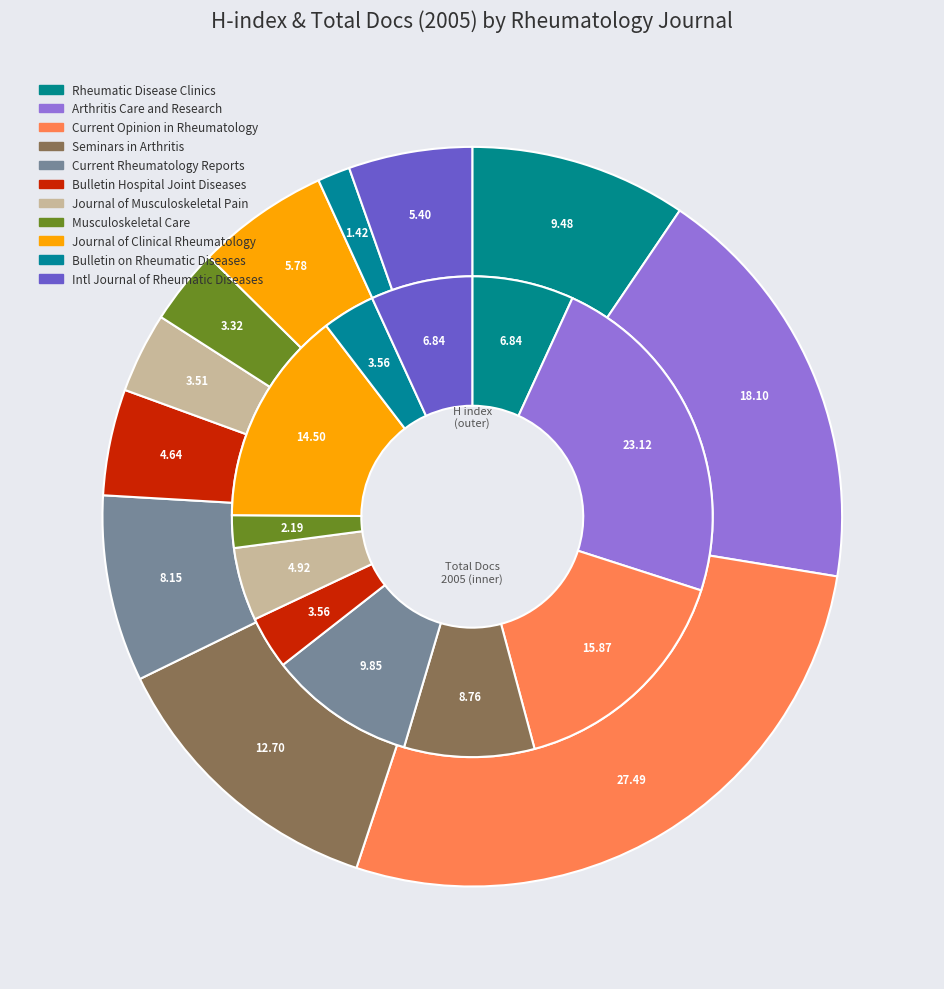

To the nearest percent, what is the combined percentage of Musculoskeletal Care and Rheumatic Disease Clinics of North America?

9%